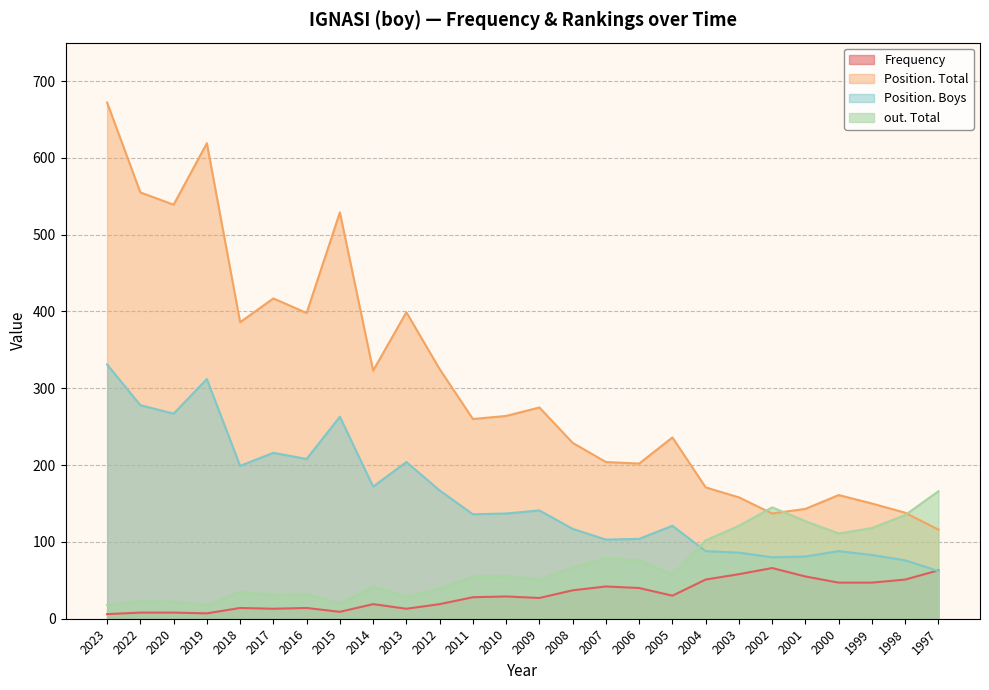

Between 2008 and 2006, which is larger?

2006